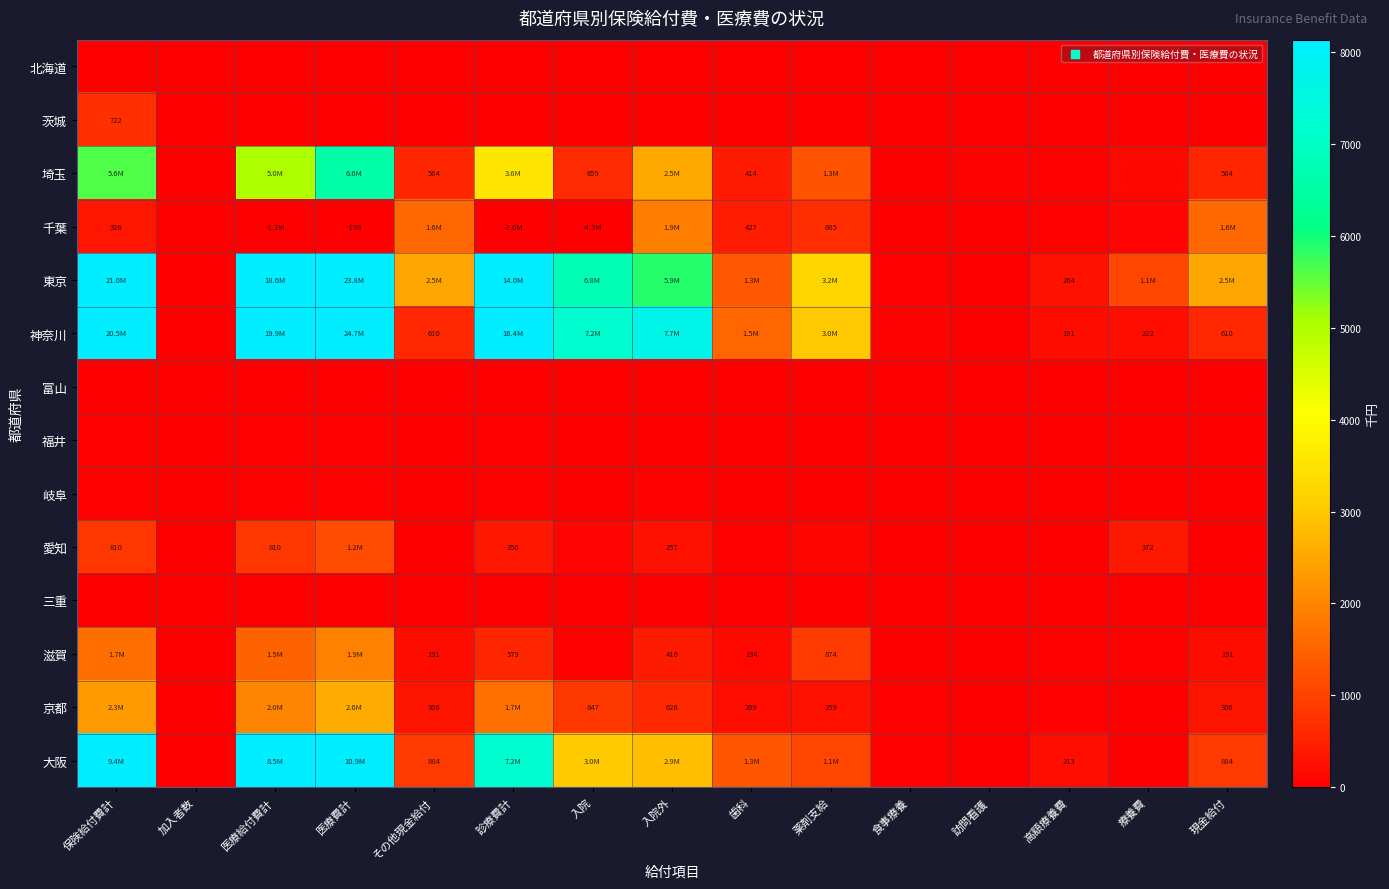

At which label does 滋賀 reach its peak?

医療費計